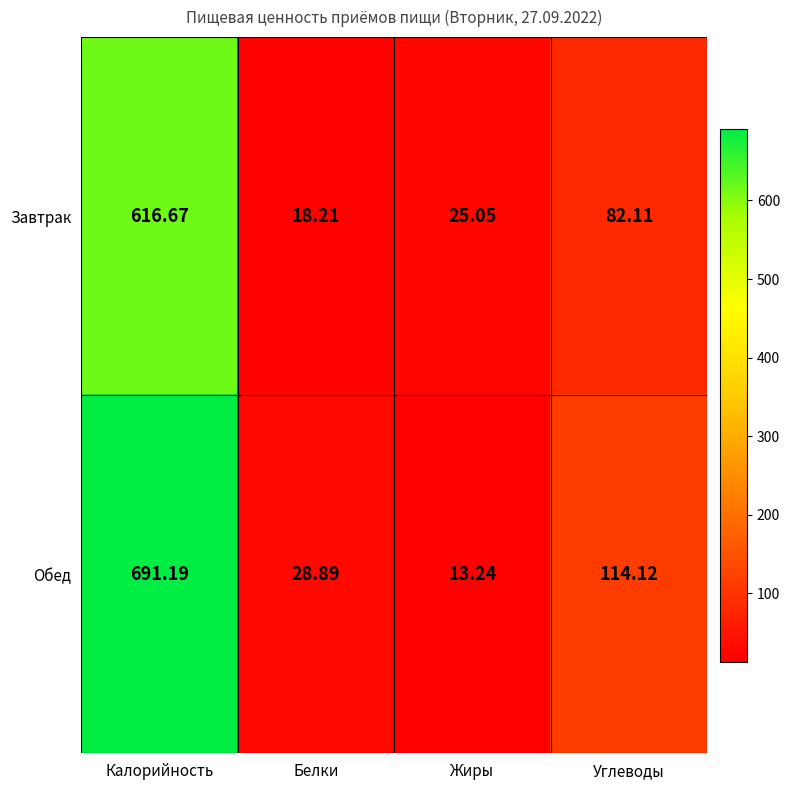

Between Калорийность and Углеводы, which series saw the biggest shift?

Обед